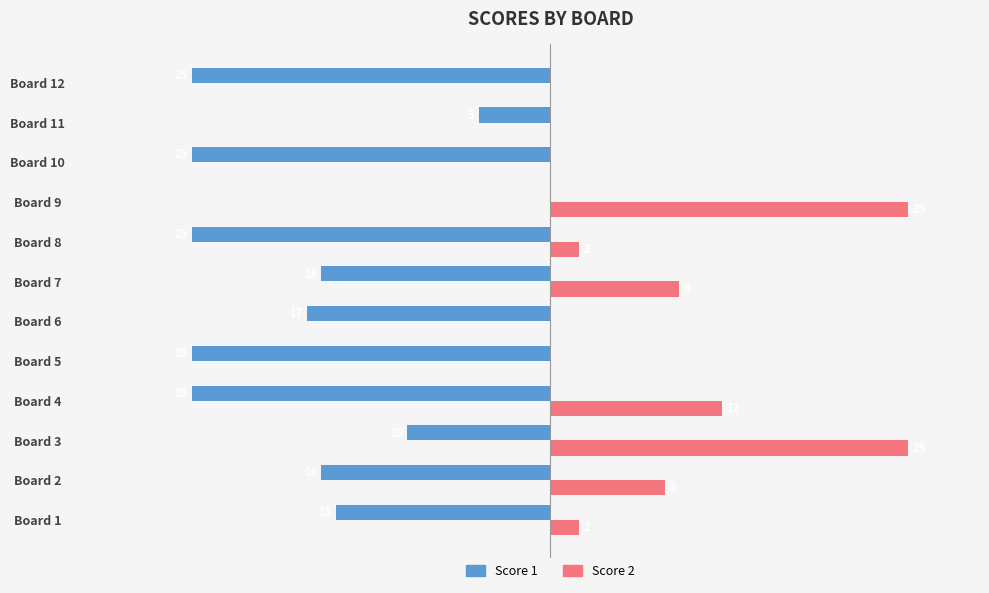

At which category is the sum across all series the highest?

Board 9